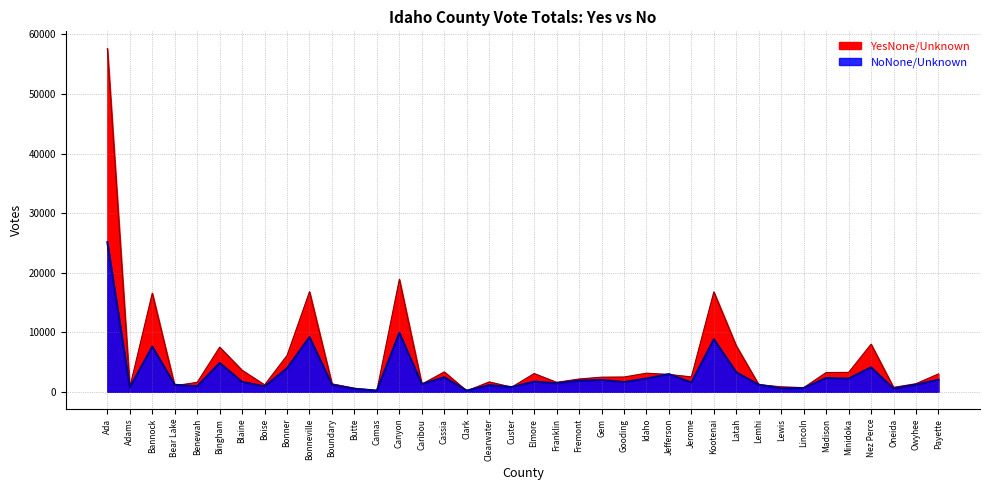

What is the sum of the YesNone/Unknown values at Lewis and Idaho?

3963